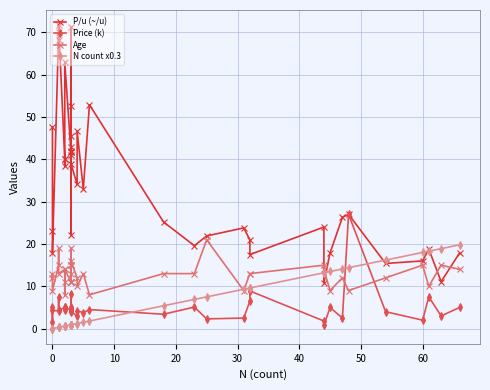

What is the approximate value of Price (k) at 10?

4.8